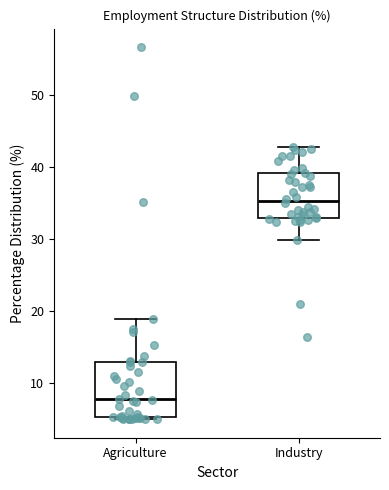

Reading left to right, transcribe this box plot: for each box, give where its median line is, the range the box spans, and where its two whiskers end, as read against the y-axis. The values are not printed on the chart, so give them approximately, as read against the axis.

Agriculture: median 8, box 5 to 13, whiskers 5 to 19
Industry: median 35, box 33 to 39, whiskers 30 to 43